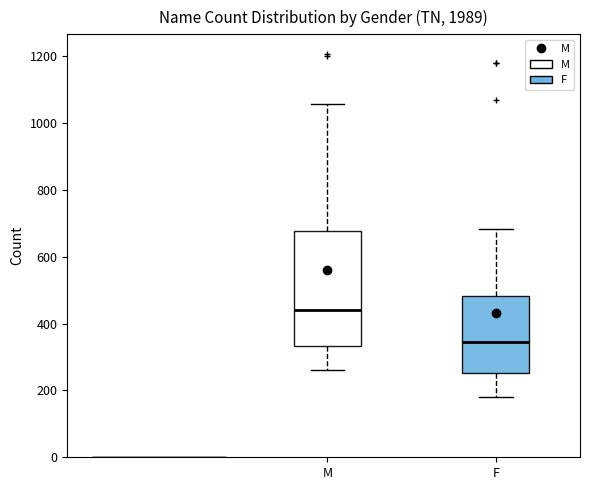

Where does the upper whisker of the box for M end on the y-axis? The values are not printed on the chart, so give them approximately, as read against the axis.

1060